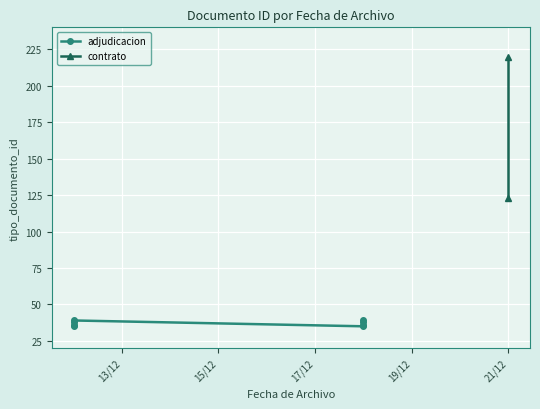

At which category does the data reach its first local peak?

2018-12-21